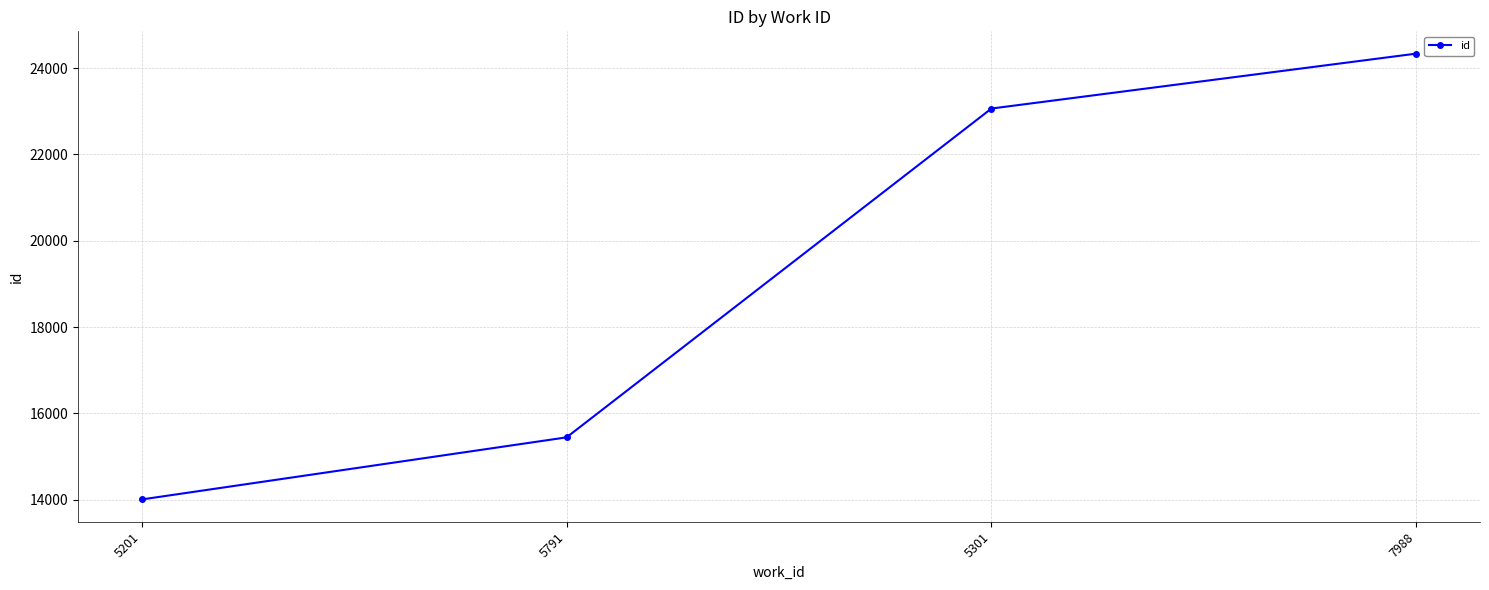

Reading right to left, transcribe all the data shown in this chart.

7988=24336	5301=23064	5791=15447	5201=14009